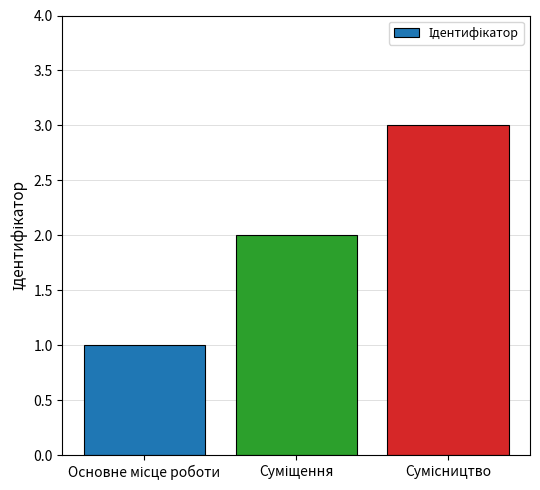

What is the sum of all values?

6